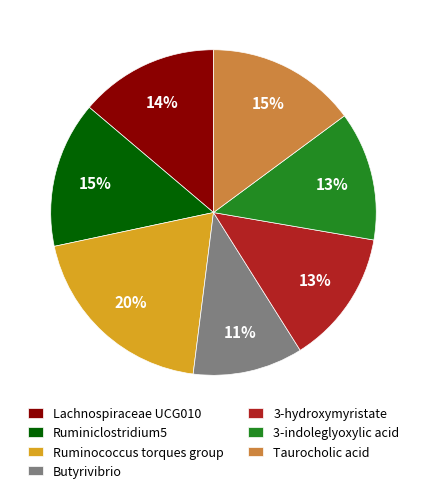

To the nearest percent, what is the difference between the largest and smallest slice percentages?

9%